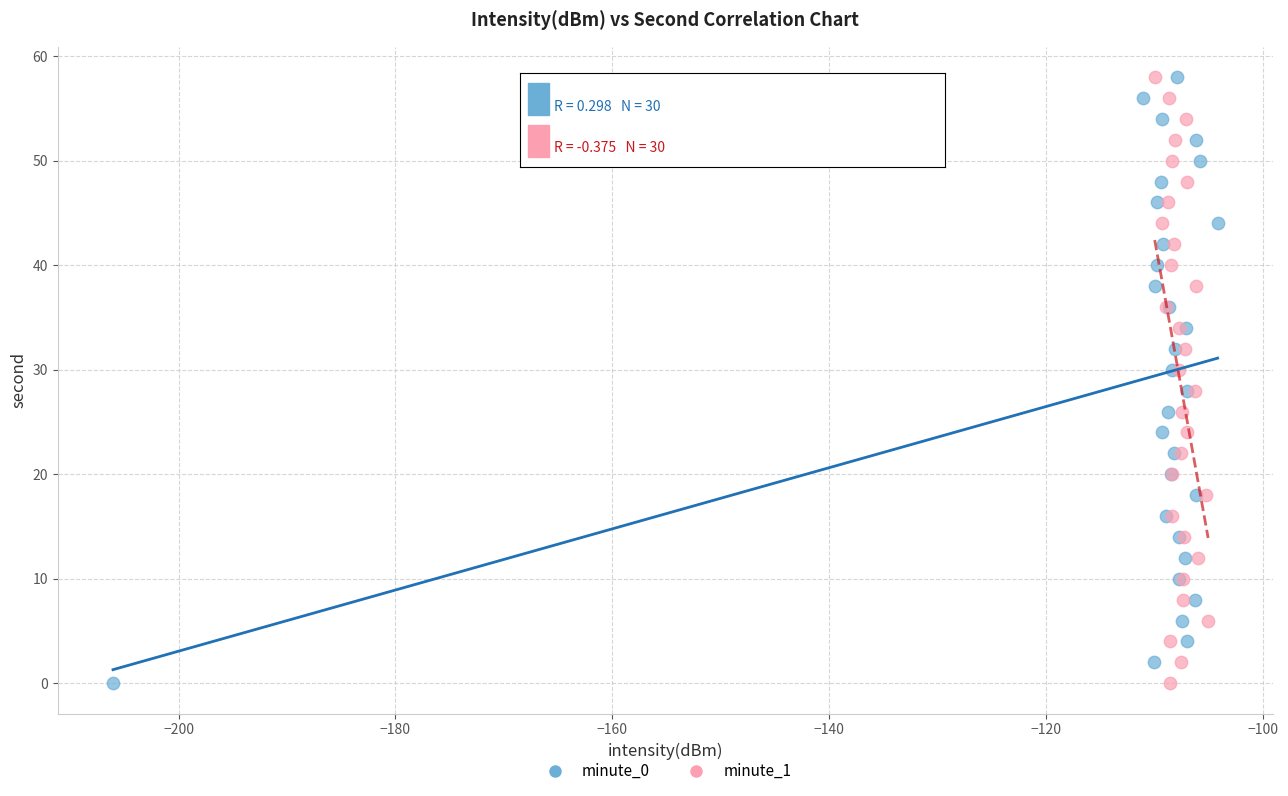

What are all the series names shown in the legend?

minute_0, minute_1